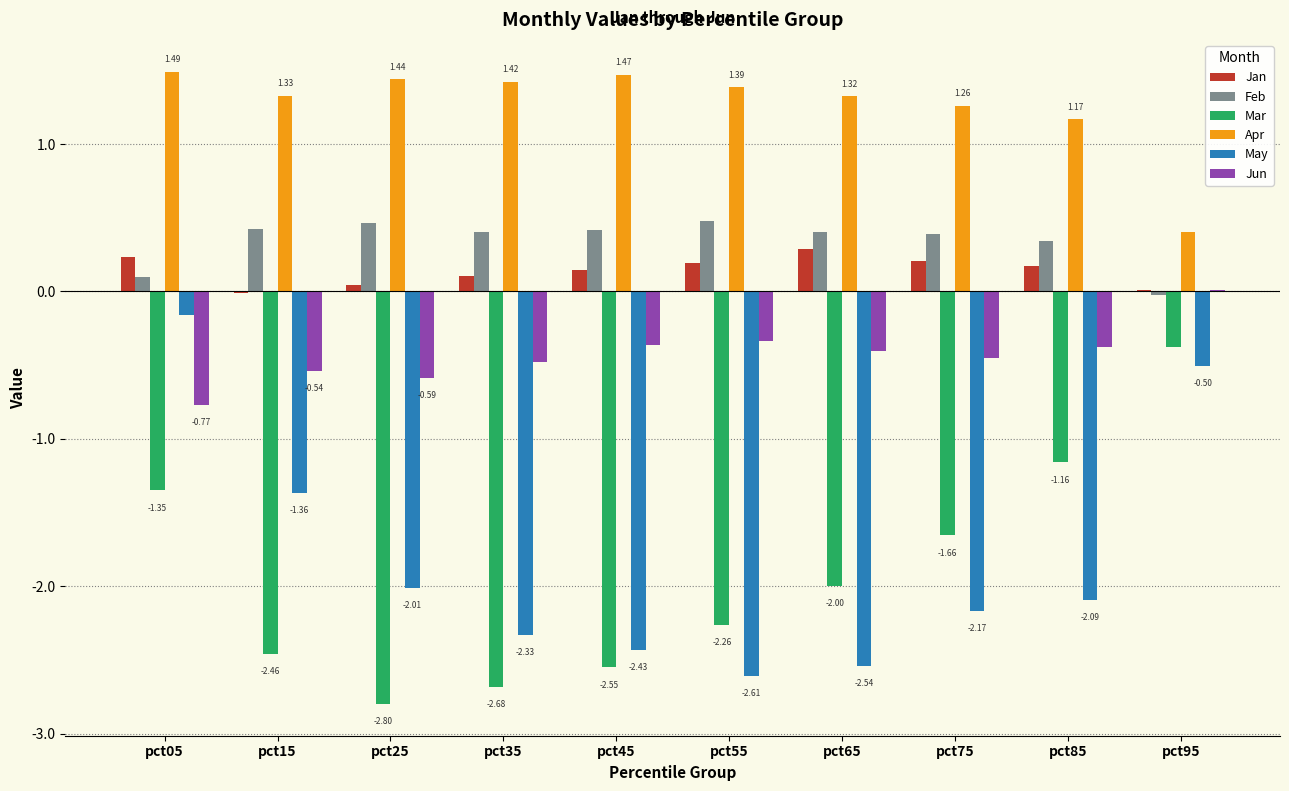

Which series has the largest total across all categories?

Apr